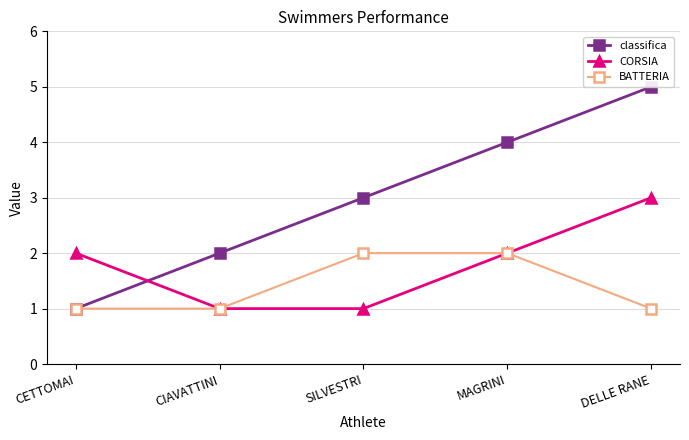

Is it true that BATTERIA equals 2 at SILVESTRI?

True